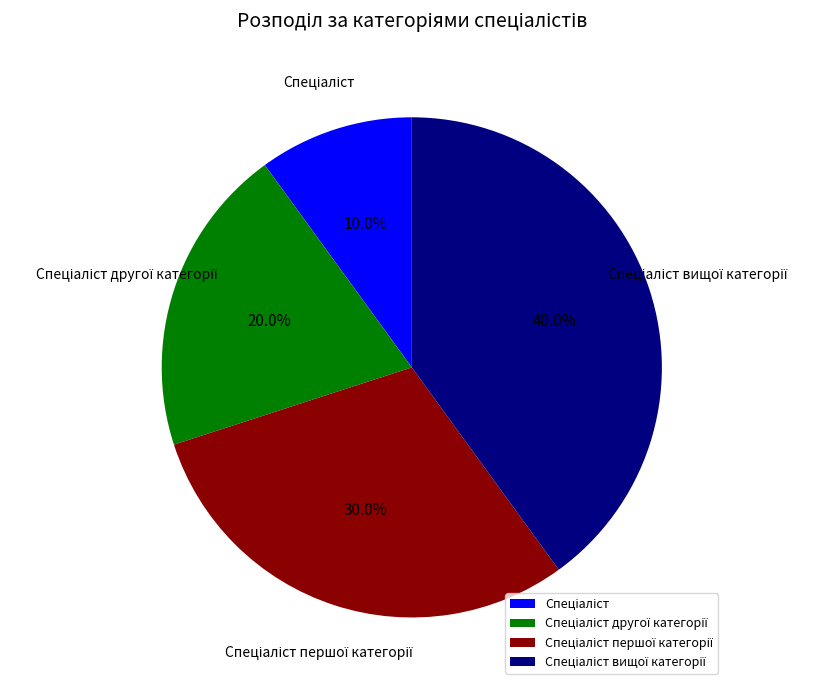

Is there a majority slice in this chart?

No